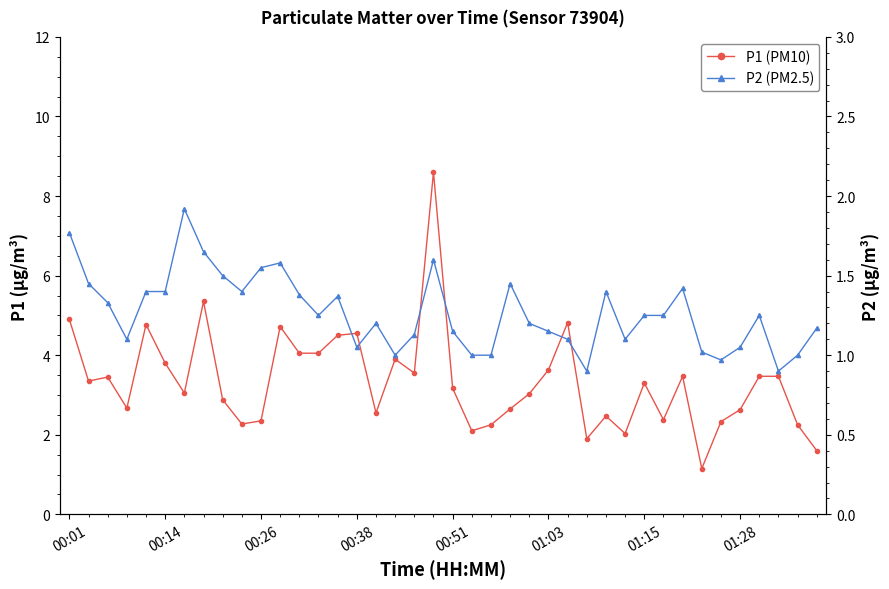

Is this an area chart (filled region under the line)?

No